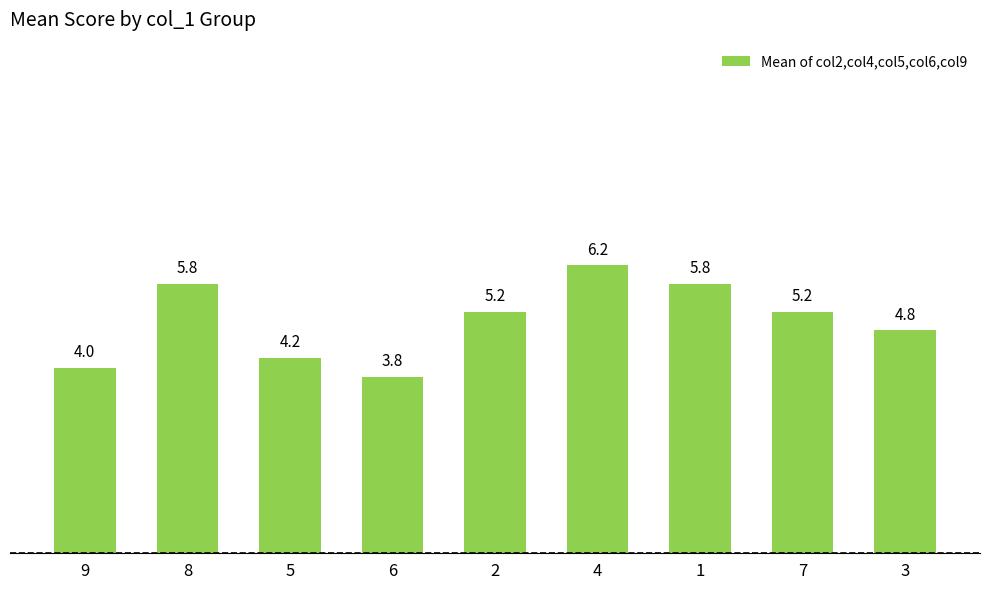

What is the sum of the values at 7 and 6?

9.0